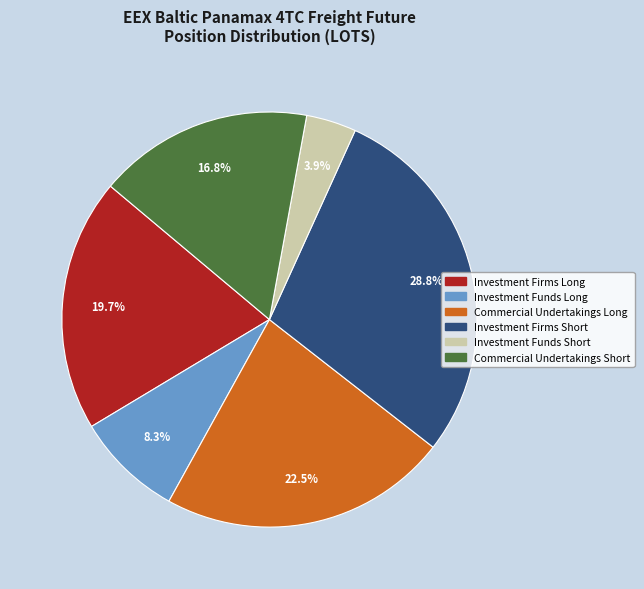

To the nearest percent, what is the difference between the Commercial Undertakings Short and Commercial Undertakings Long slice percentages?

6%